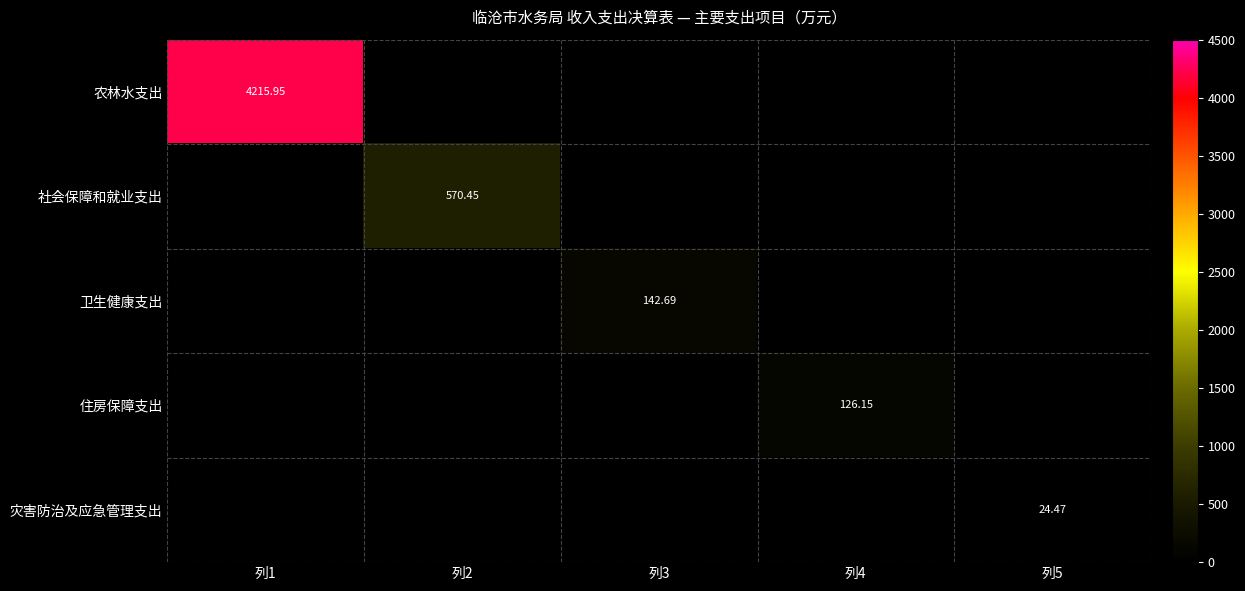

What is the average value of the 社会保障和就业支出 series?

114.1